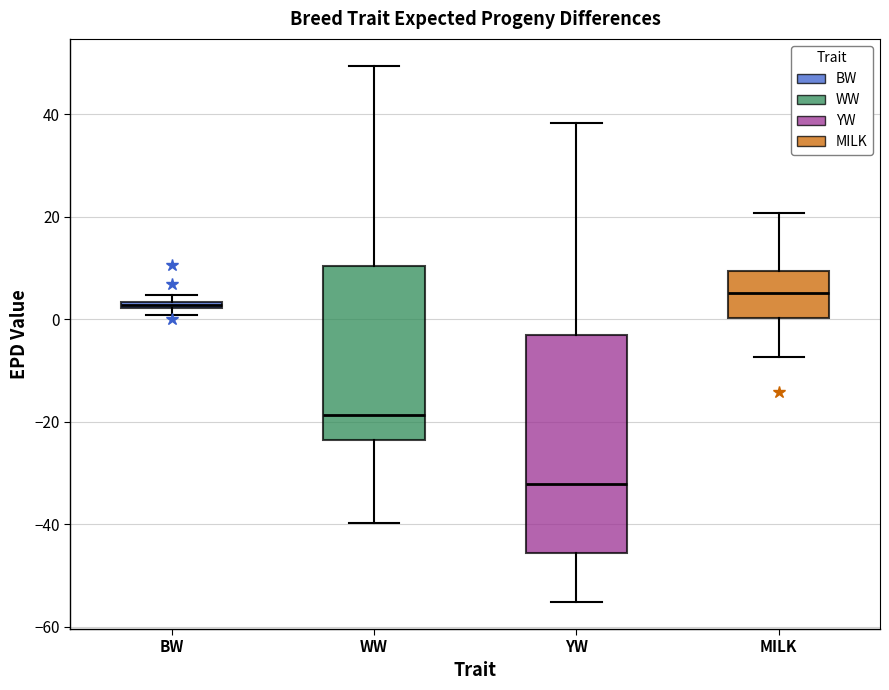

Which box is the tallest, from its lower edge to its upper edge?

YW